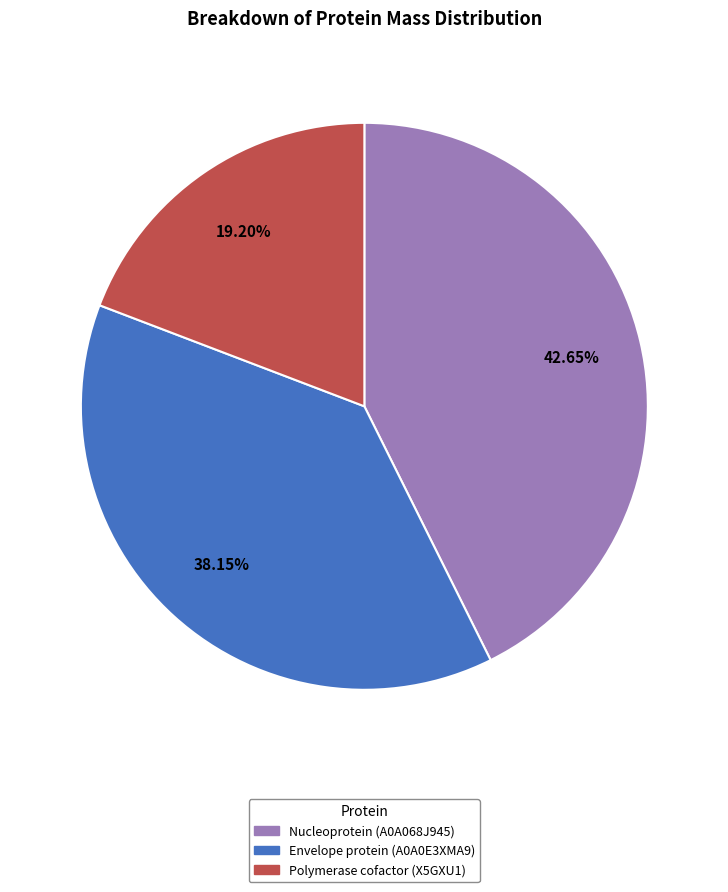

Is the sum of Polymerase cofactor (X5GXU1) and Envelope protein (A0A0E3XMA9) greater than half?

Yes